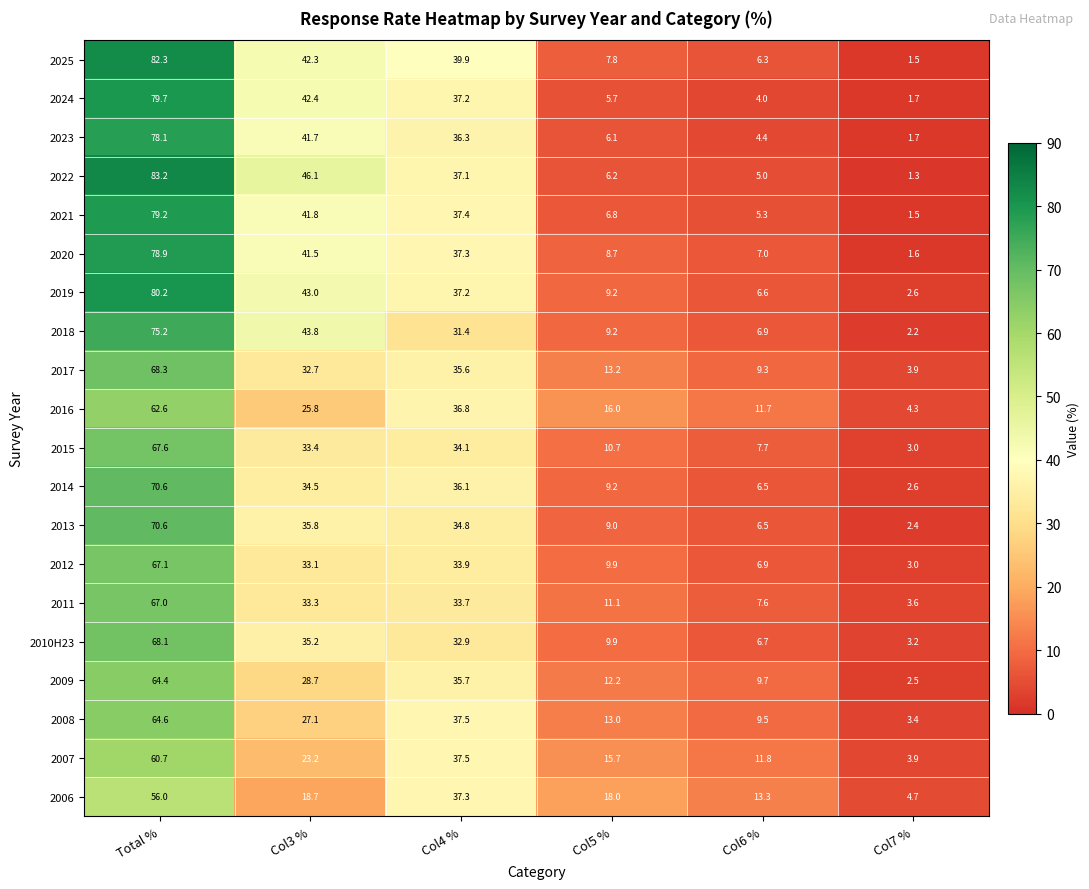

The 2010H23 series shows 11.4 at Col6 %. True or false?

False